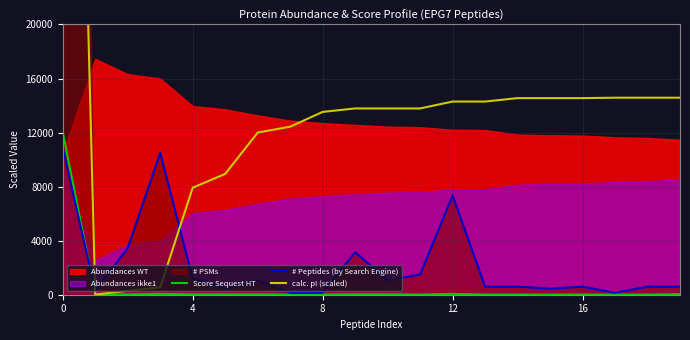

What is the highest value of the # Peptides (by Search Engine) series?

10800.0